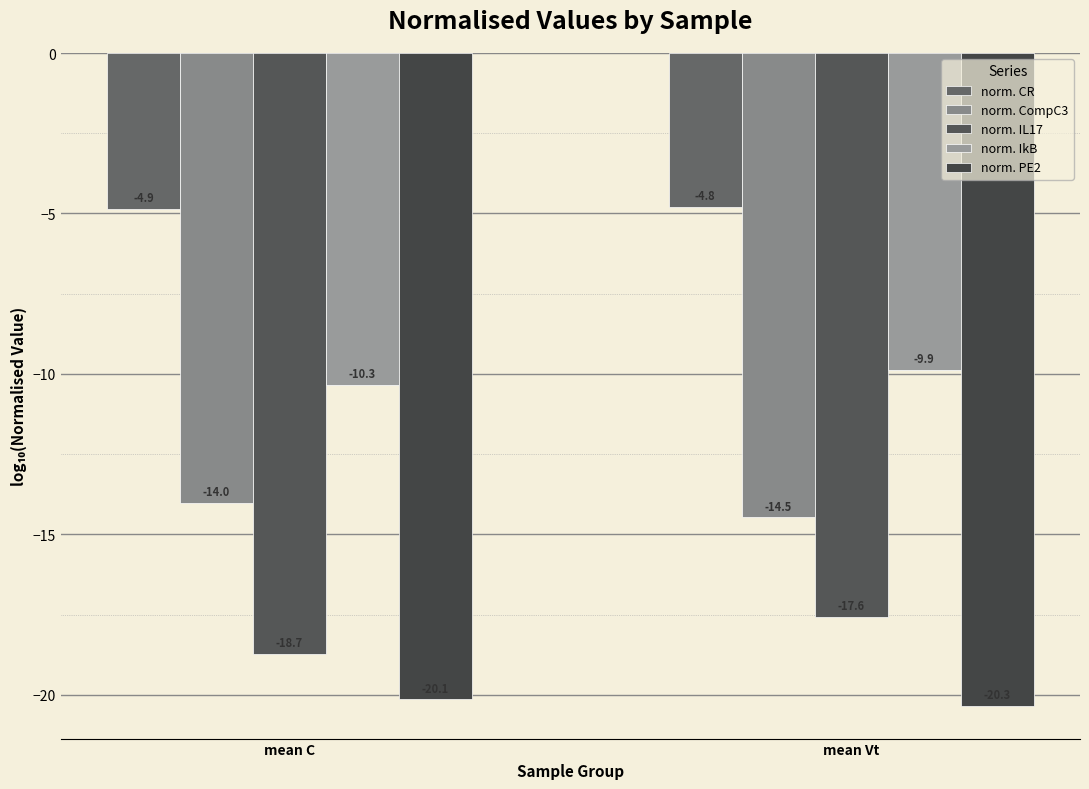

How many bars are there in total?

10